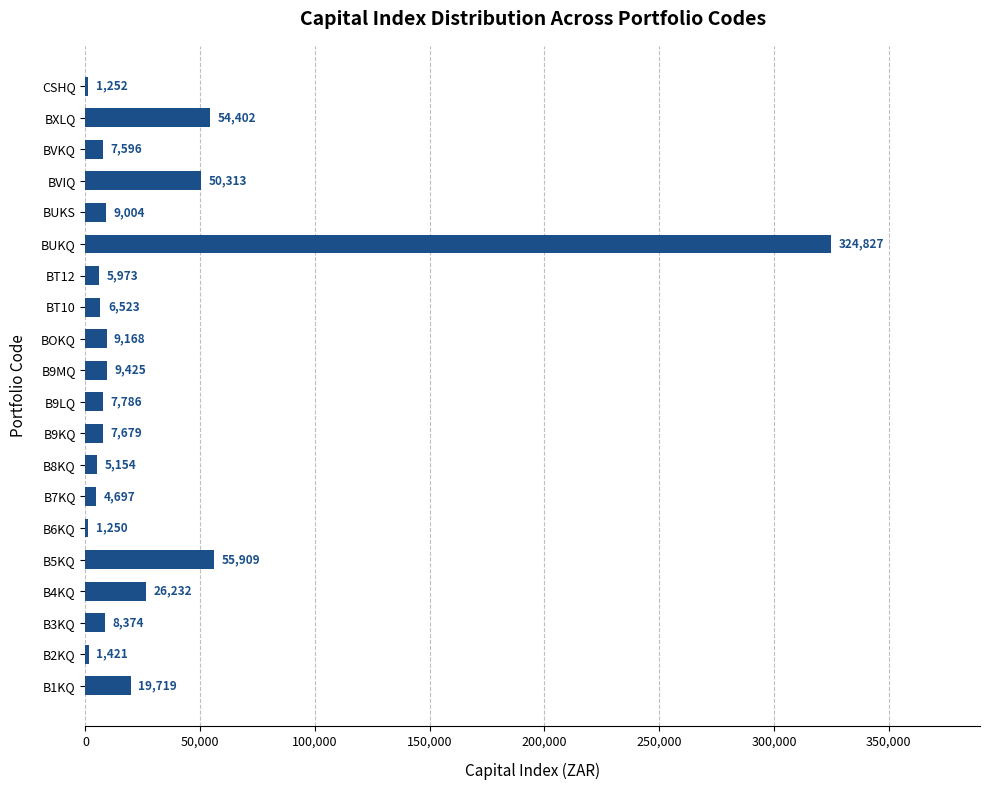

True or false: the data shows 5153.7 at B8KQ.

True